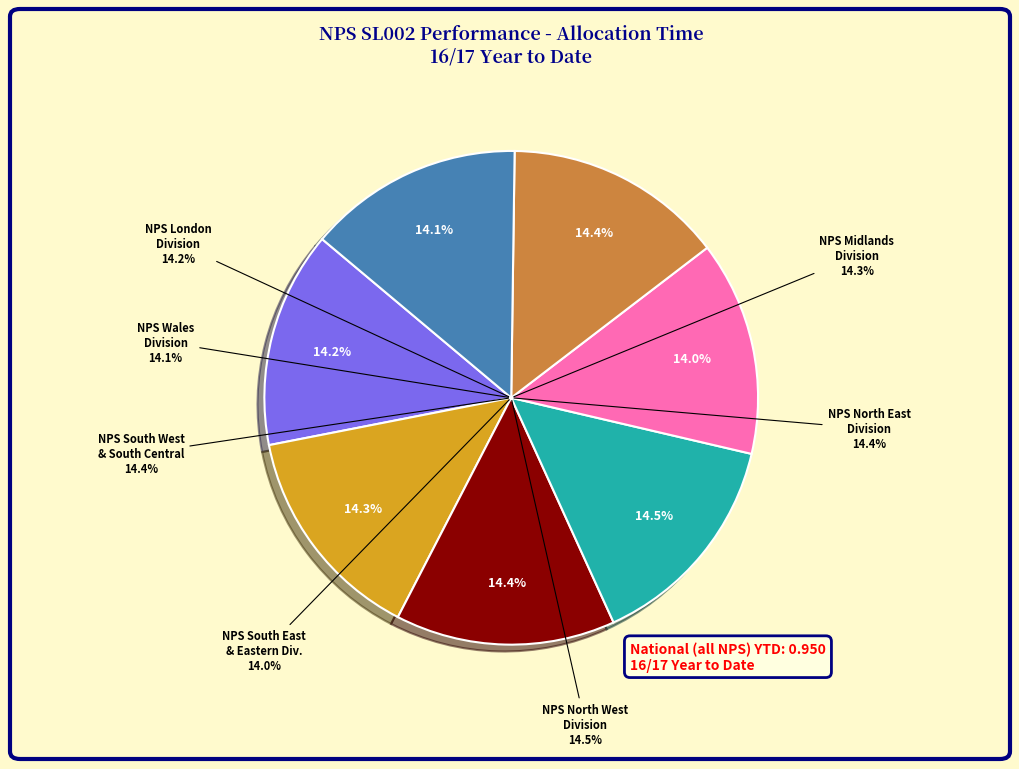

Is NPS South East & Eastern Division the majority of the pie?

No